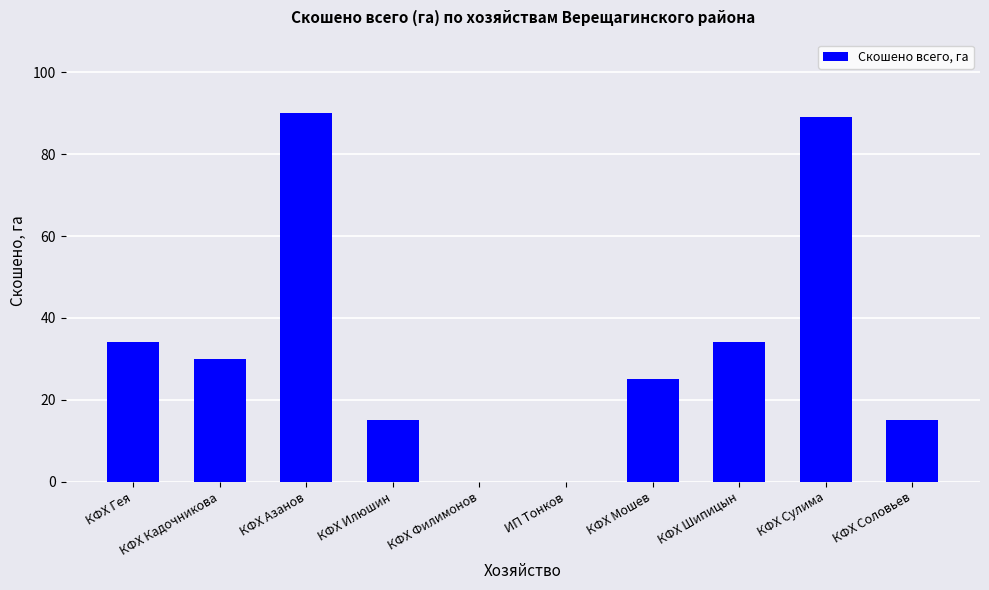

Reading left to right, what are all the values shown in this chart?

КФХ Гея=34	КФХ Кадочникова=30	КФХ Азанов=90	КФХ Илюшин=15	КФХ Филимонов=0	ИП Тонков=0	КФХ Мошев=25	КФХ Шипицын=34	КФХ Сулима=89	КФХ Соловьев=15